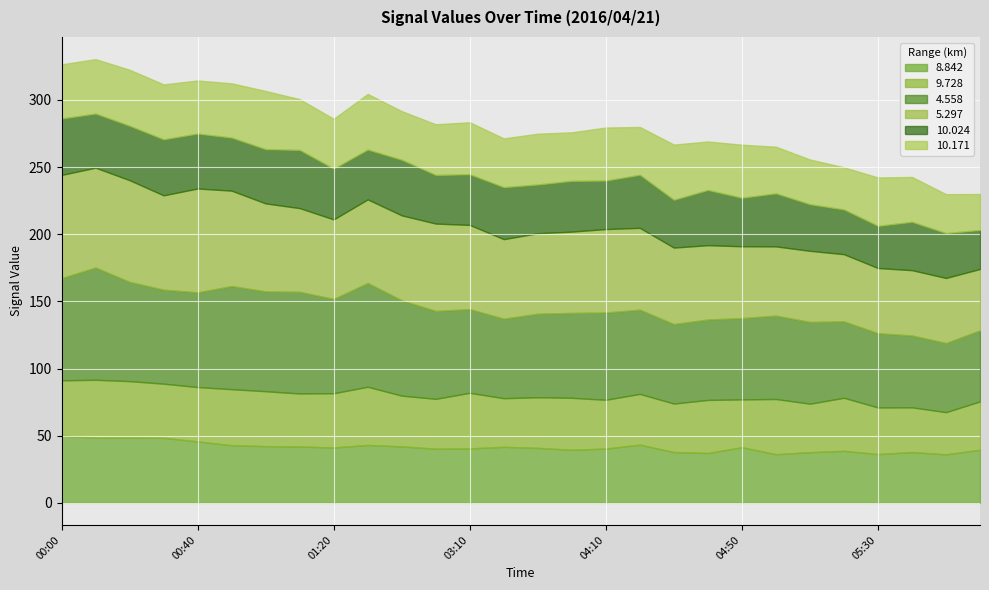

How many data points in 8.842 are less than 41?

14